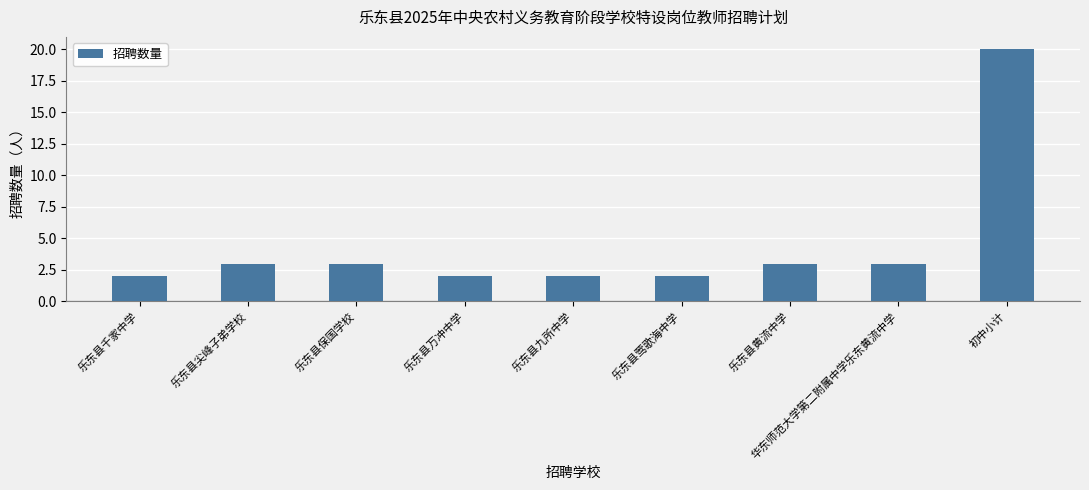

What is the sum of the values at 初中小计 and 乐东县万冲中学?

22